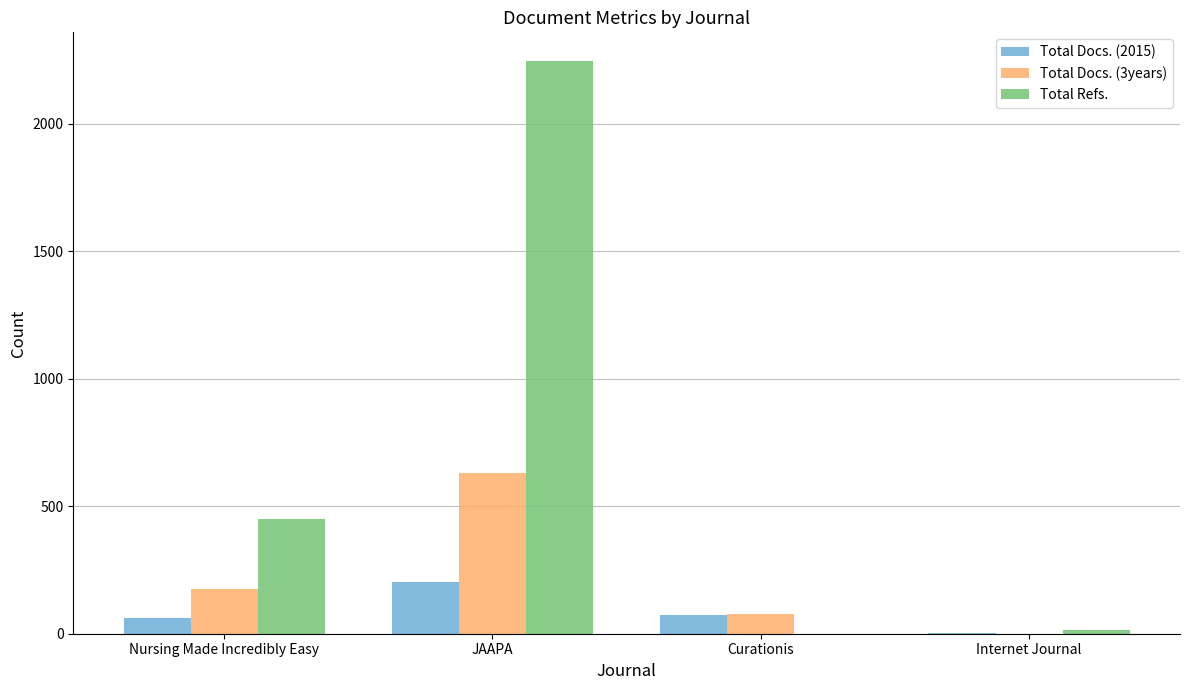

Which series has the largest total across all categories?

Total Refs.